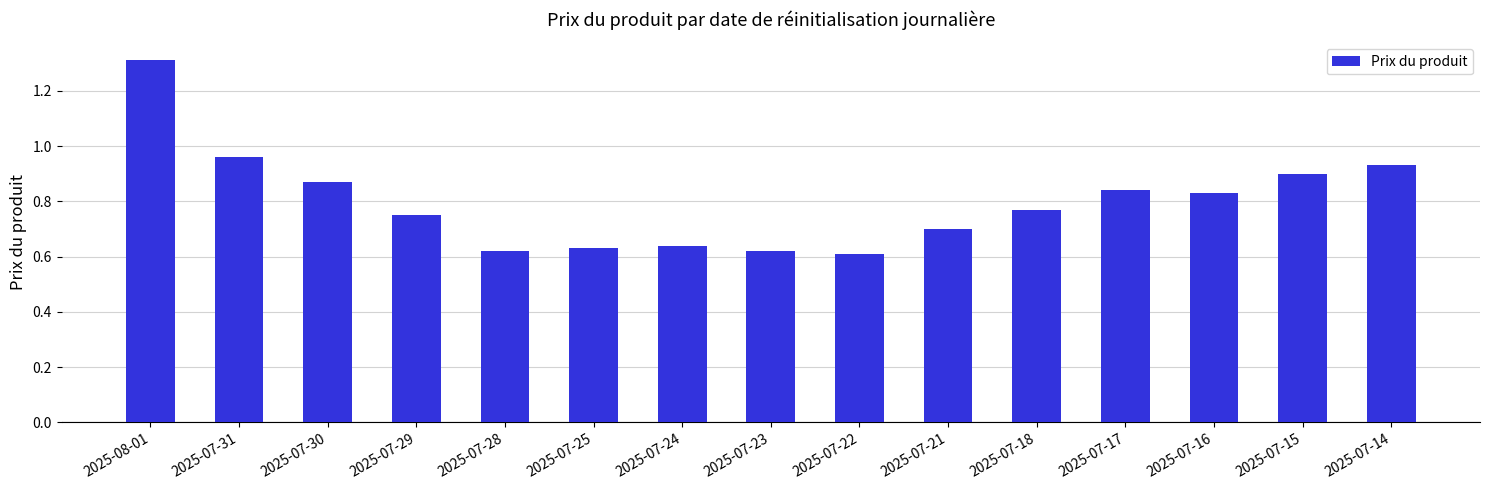

How many bars are there in total?

15